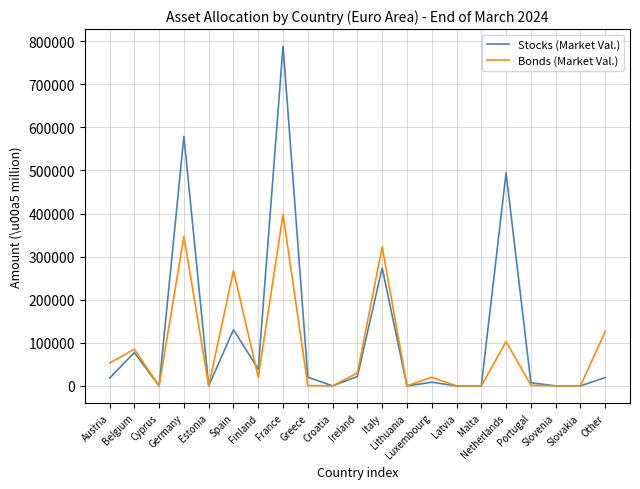

List the series in order of their peak value, highest first.

Stocks (Market Val.), Bonds (Market Val.)